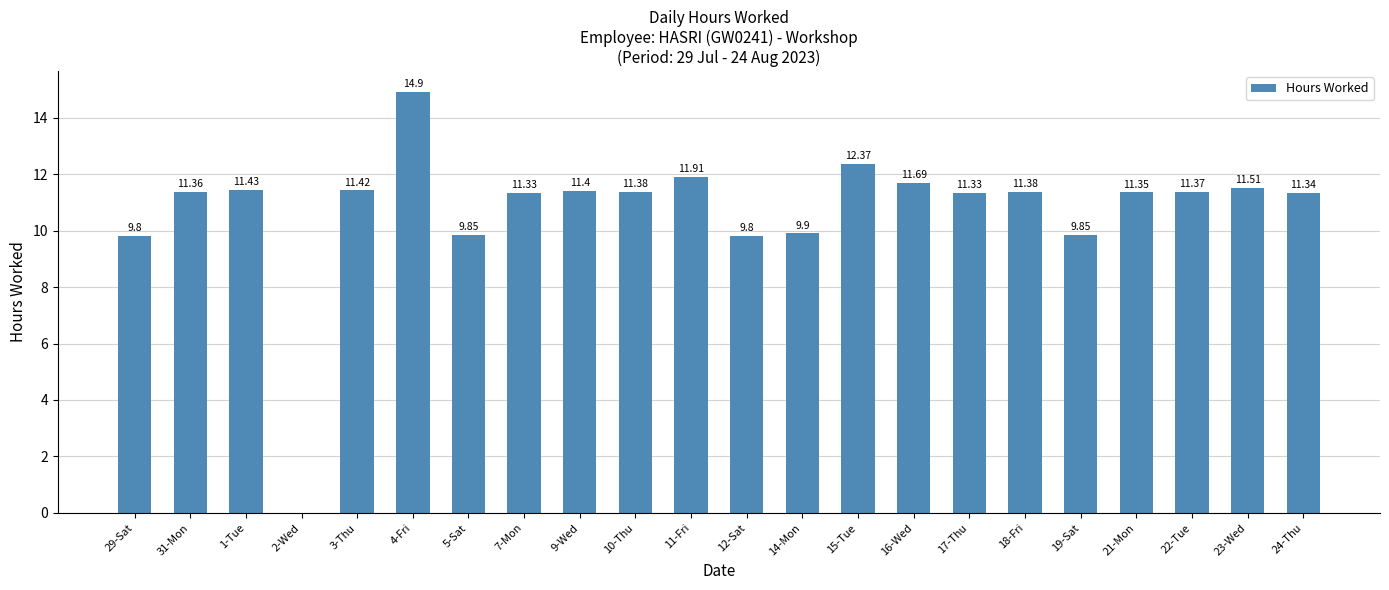

What is the ratio of the value at 7-Mon to the value at 11-Fri?

1.0